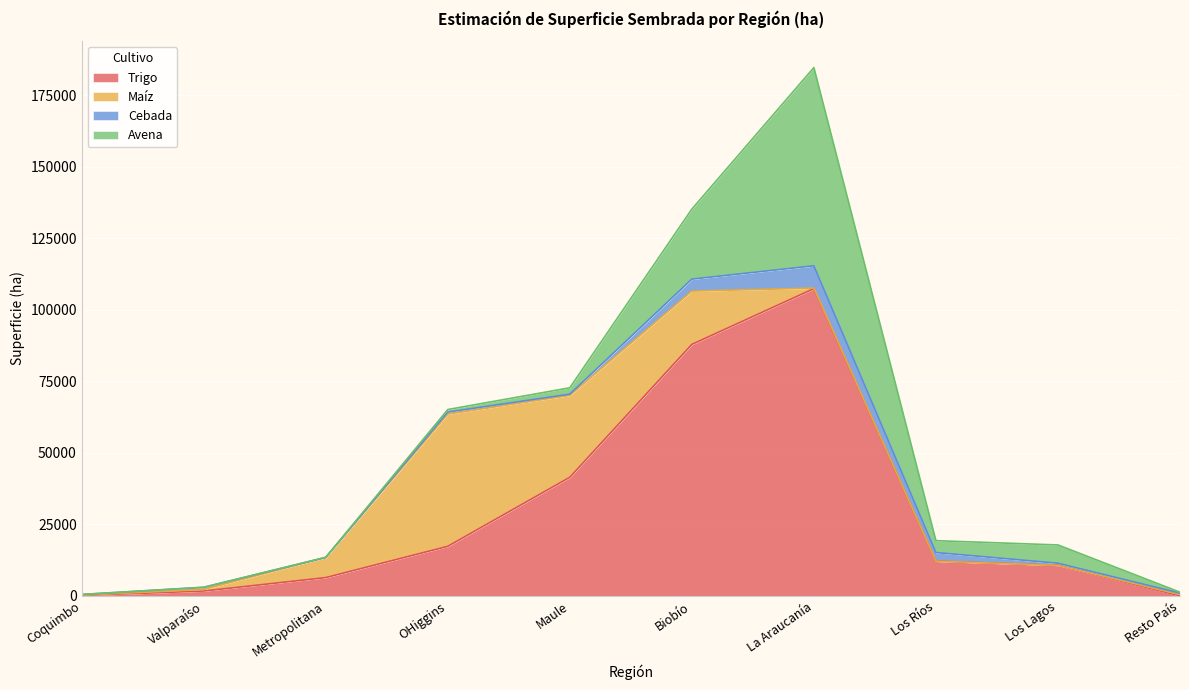

What is the value of the Avena point at the 10th from the left?

334